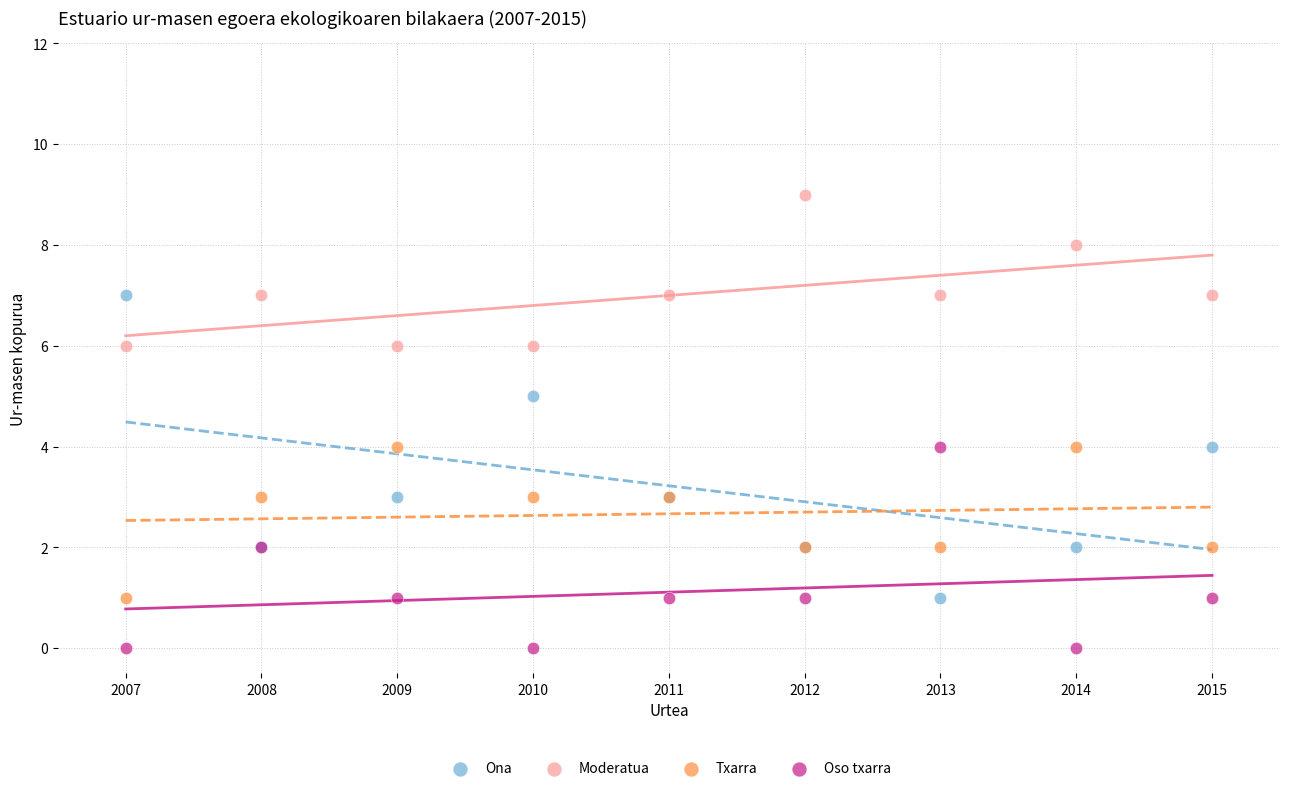

Which series reaches the maximum Y coordinate?

Moderatua